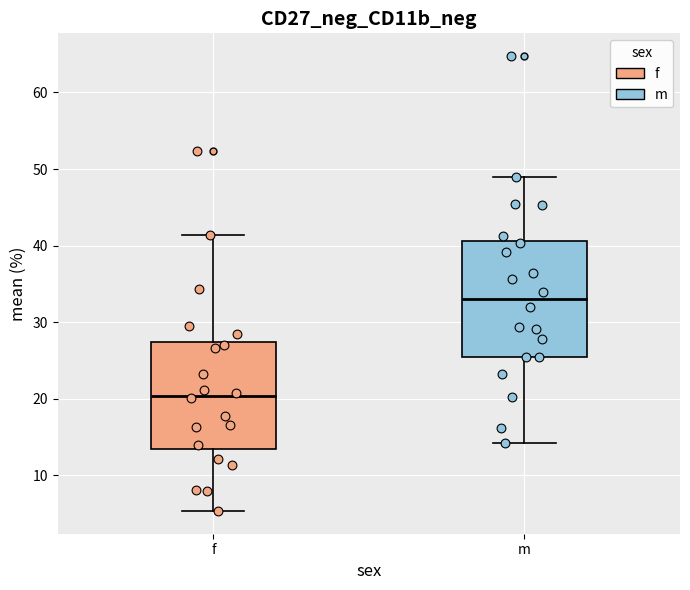

Which box is the tallest, from its lower edge to its upper edge?

m